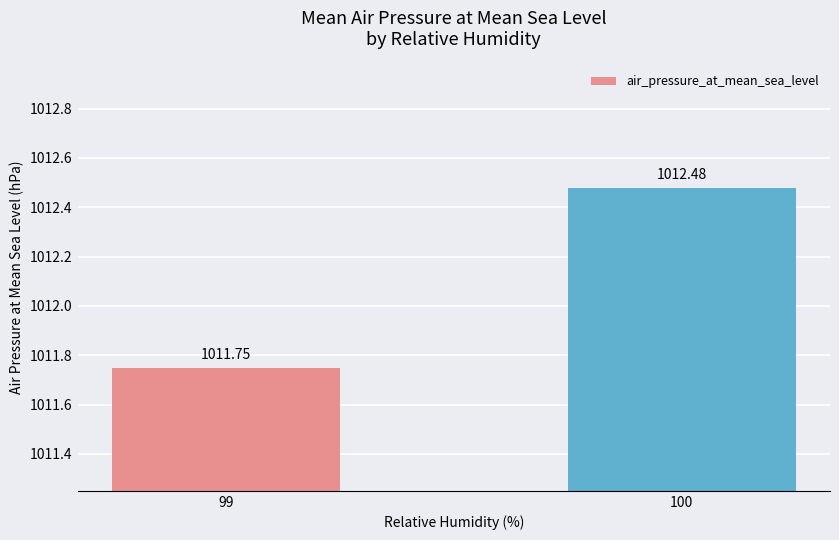

Does the chart contain stacked bars?

No